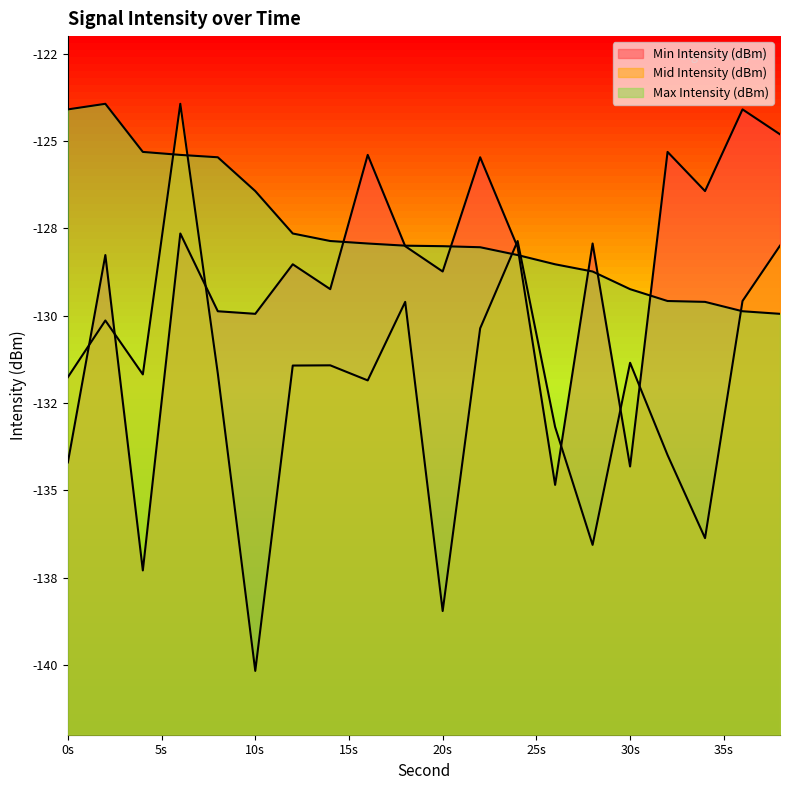

What is the difference between the highest and lowest values at 34?

9.9